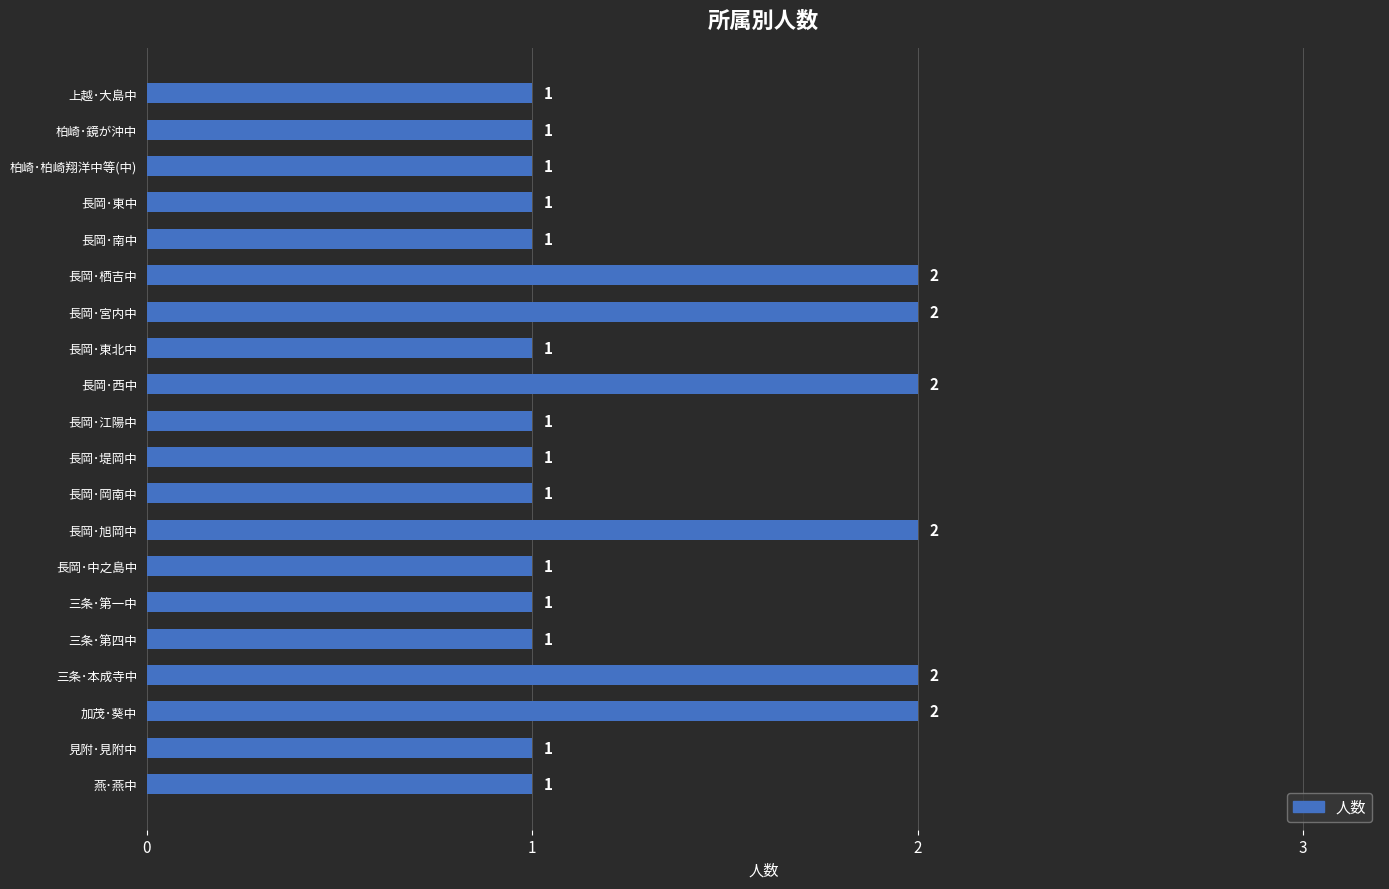

What is the label of the 8th bar from the bottom?

長岡･旭岡中